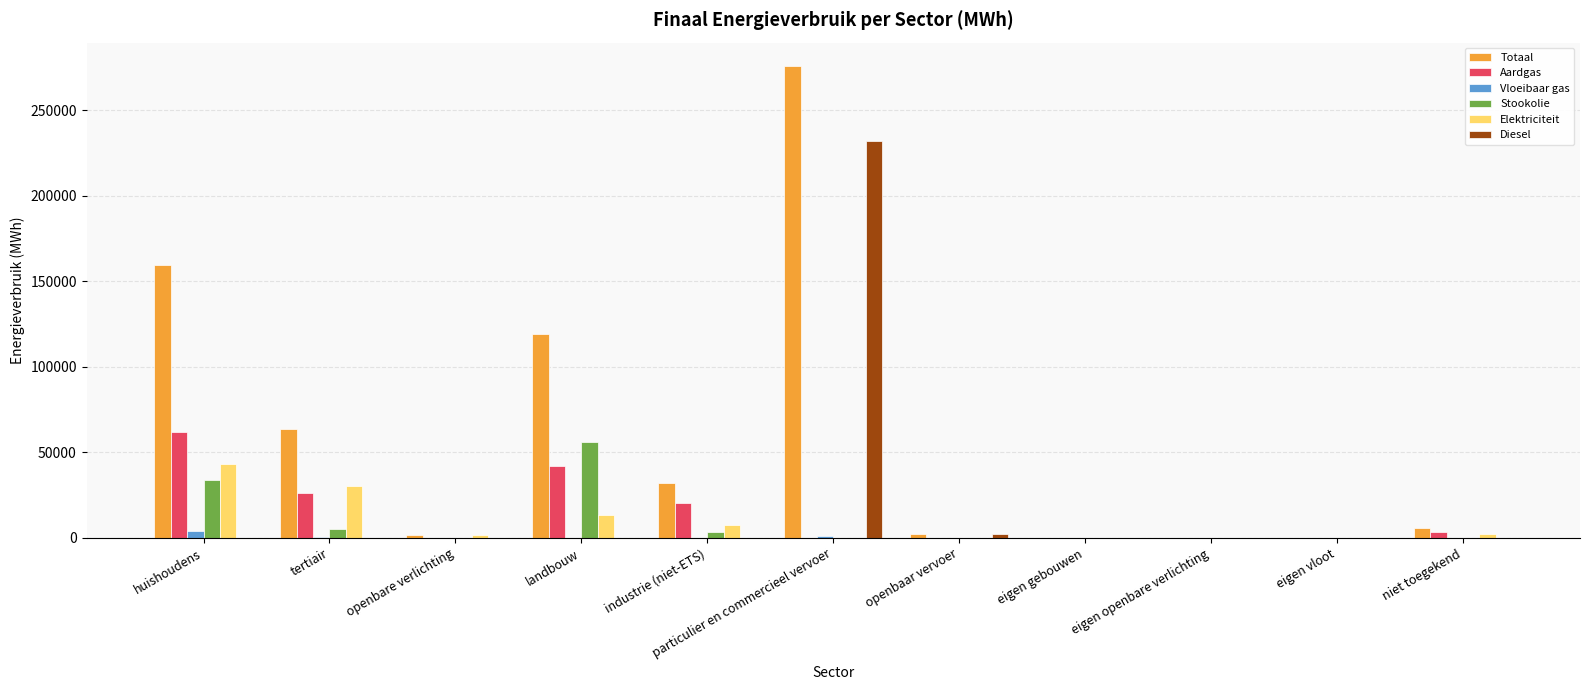

Which series changed the most between tertiair and particulier en commercieel vervoer?

Diesel